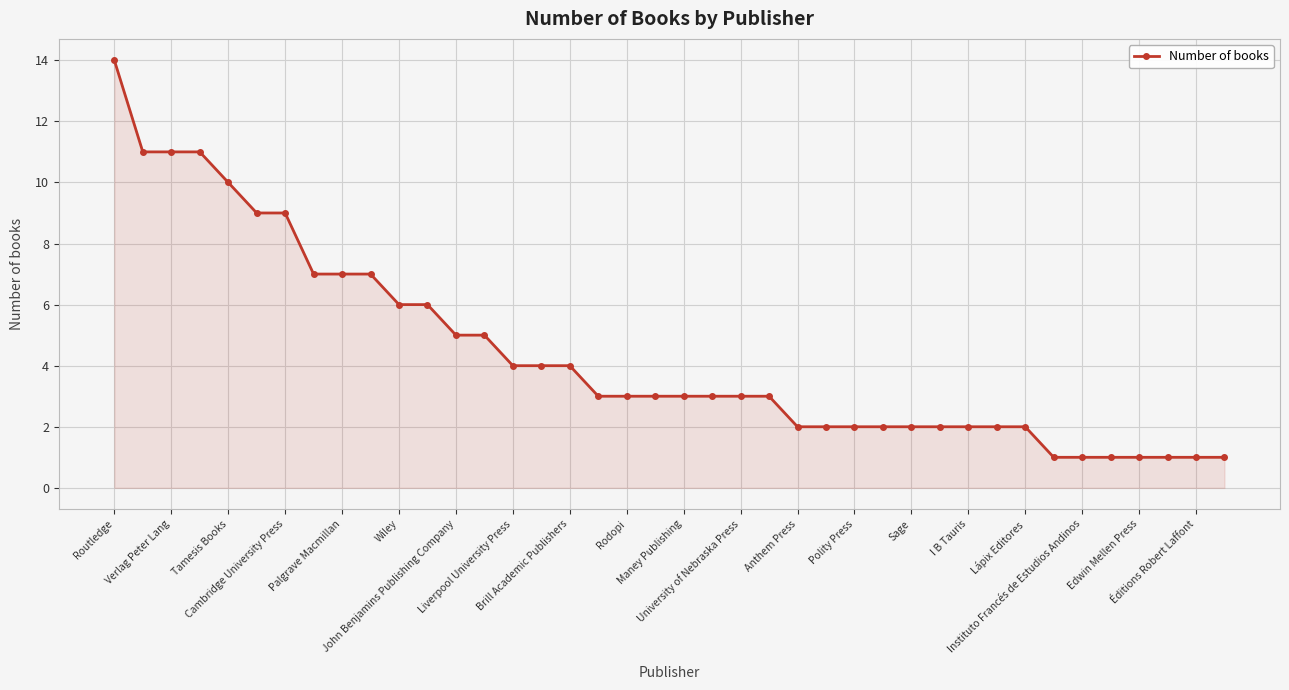

What is the sum of all values?

176